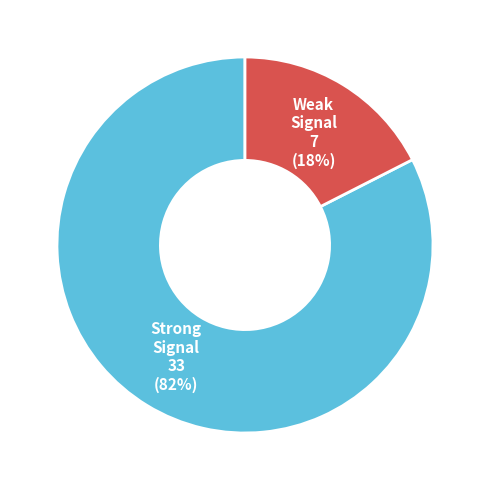

The Strong Signal 33 (82%) slice represents 69% of the pie. True or false?

False